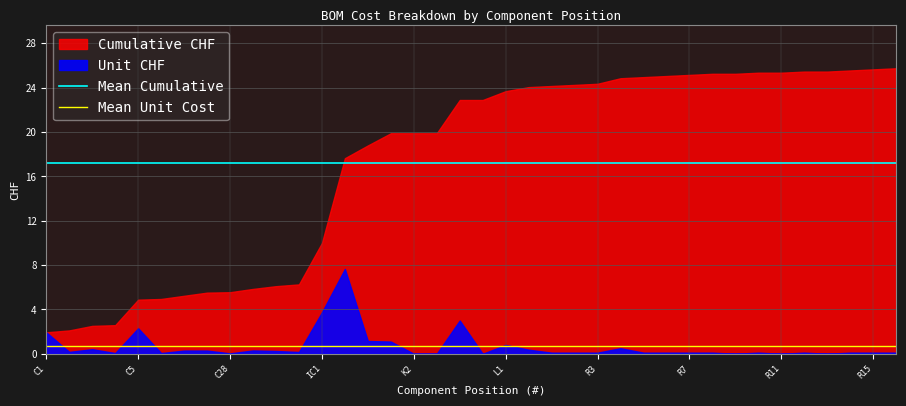

What is the average value of the Mean Cumulative series?

17.2